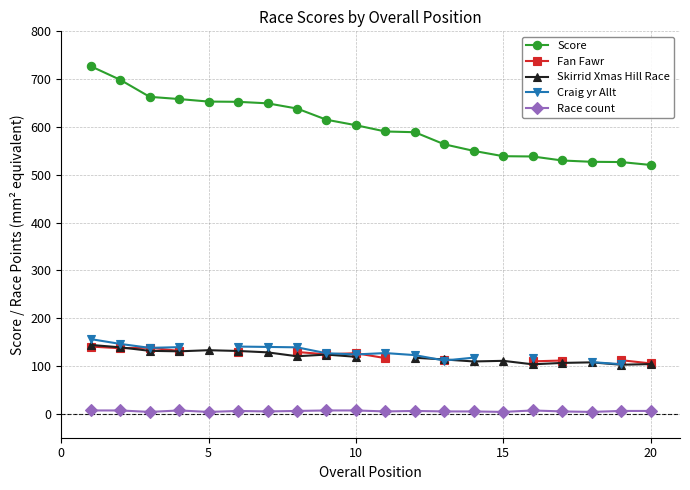

What is the difference between the maximum and minimum values in the Skirrid Xmas Hill Race series?

41.4